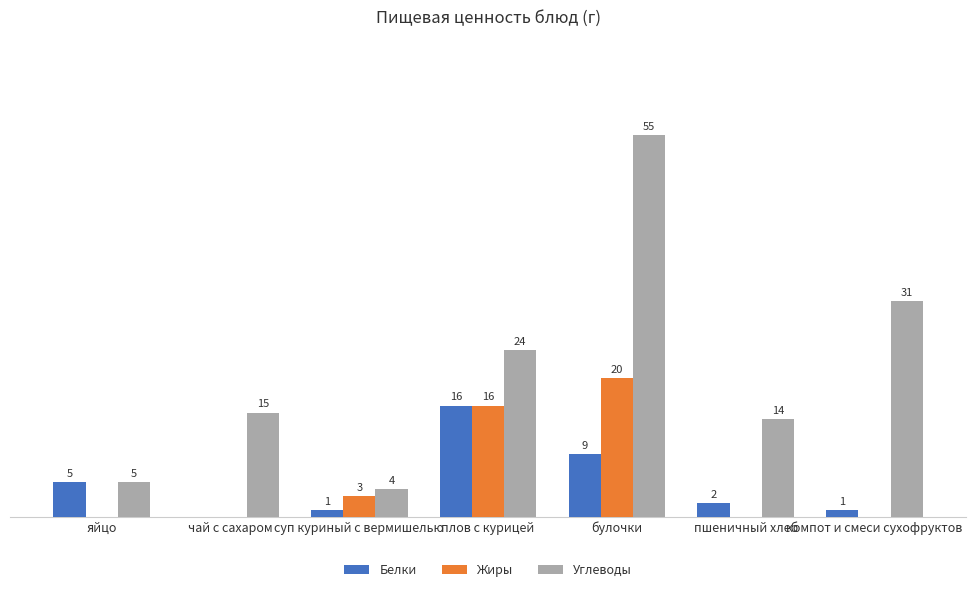

At which label does Углеводы reach its peak?

булочки